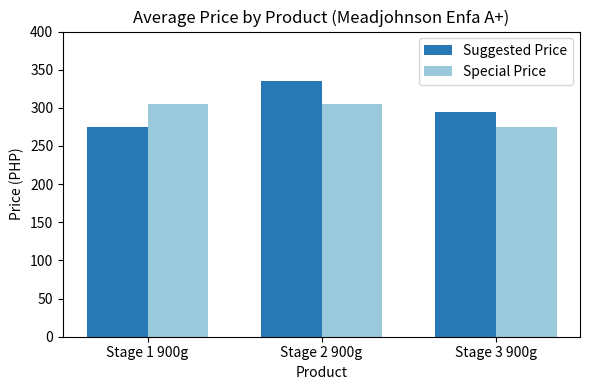

Reading left to right, what are all the values shown in this chart?

Suggested Price: Stage 1 900g=275	Stage 2 900g=335	Stage 3 900g=295
Special Price: Stage 1 900g=305	Stage 2 900g=305	Stage 3 900g=275